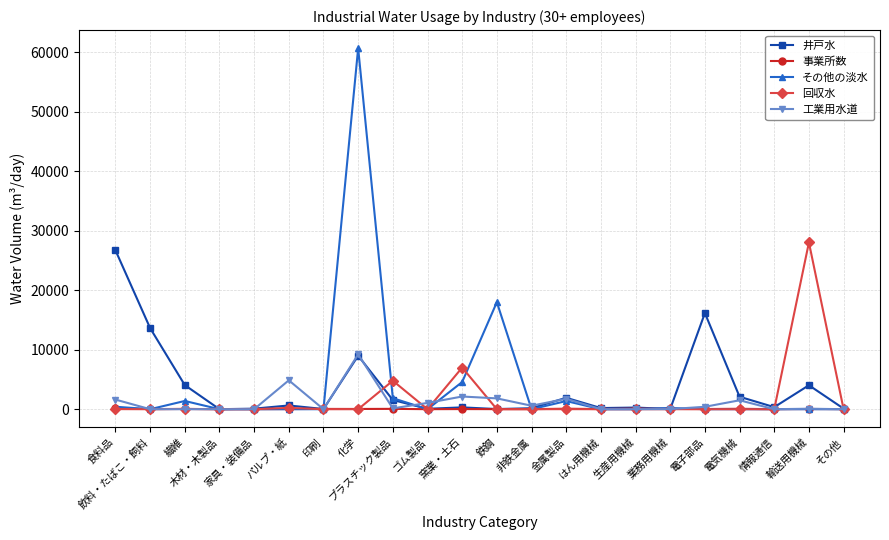

True or false: 事業所数 has more than 2 points higher than both neighbors.

True